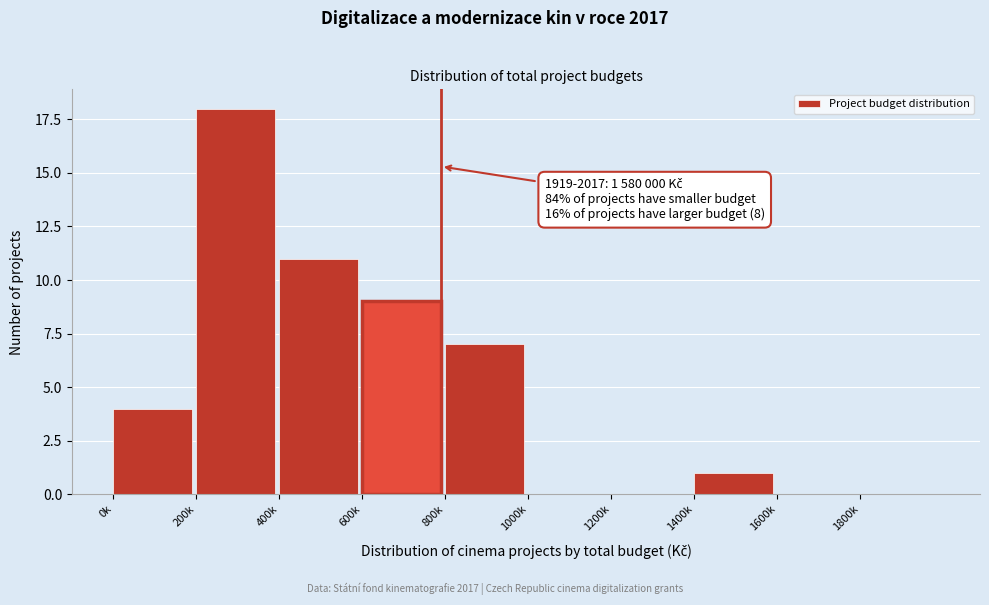

Reading right to left, transcribe all the data shown in this chart.

1800k=0	1600k=0	1400k=1	1200k=0	1000k=0	800k=7	600k=9	400k=11	200k=18	0k=4